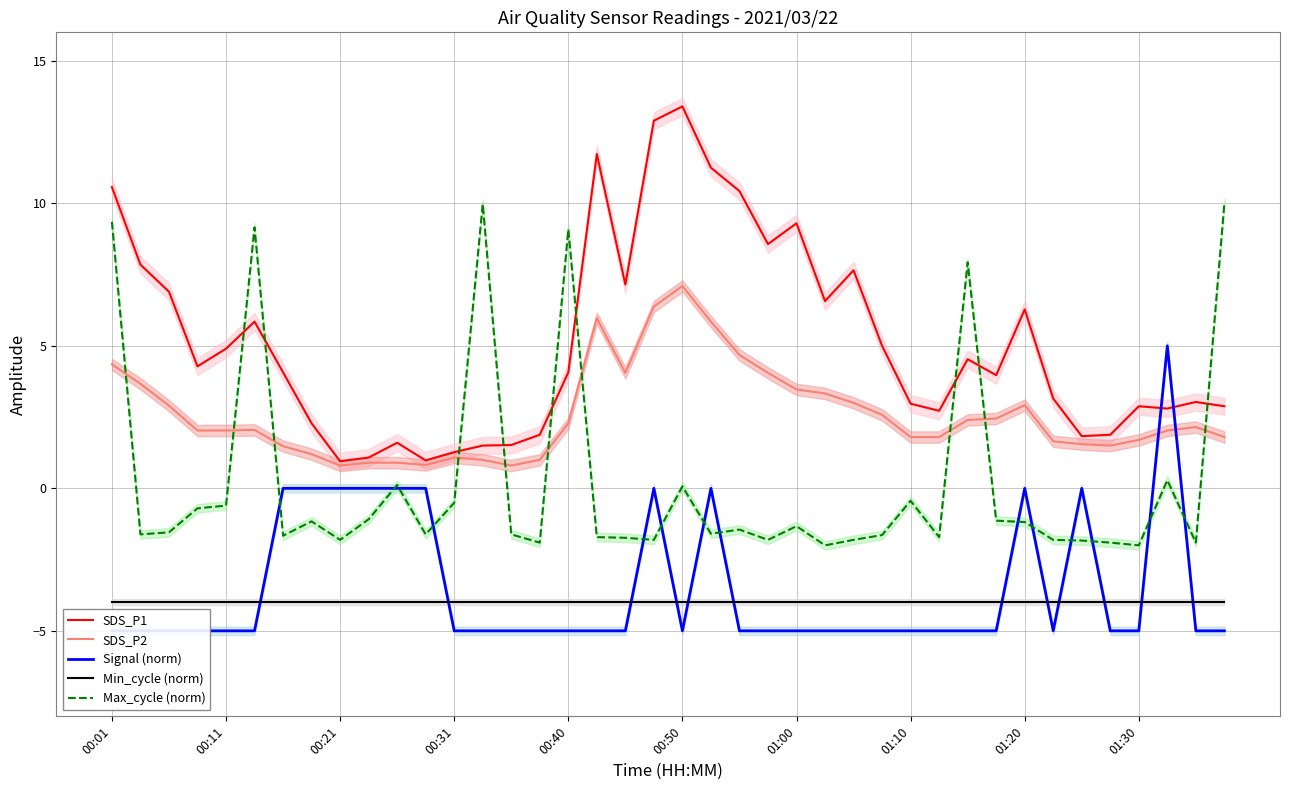

What is the minimum value for Min_cycle (norm)?

-4.0